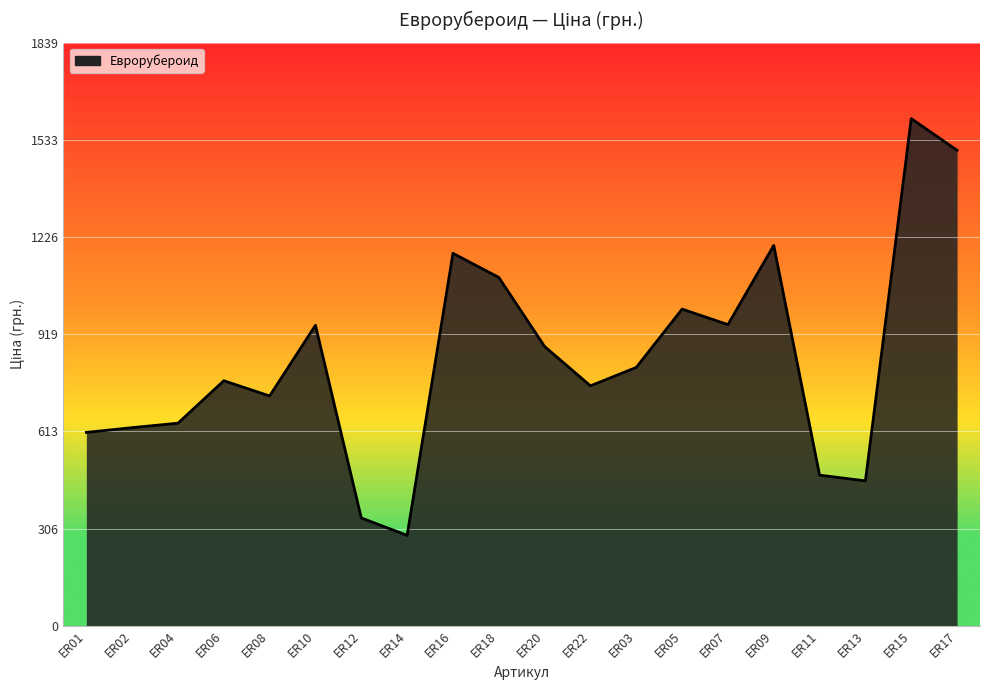

Which label corresponds to the smallest value in the chart?

ER14